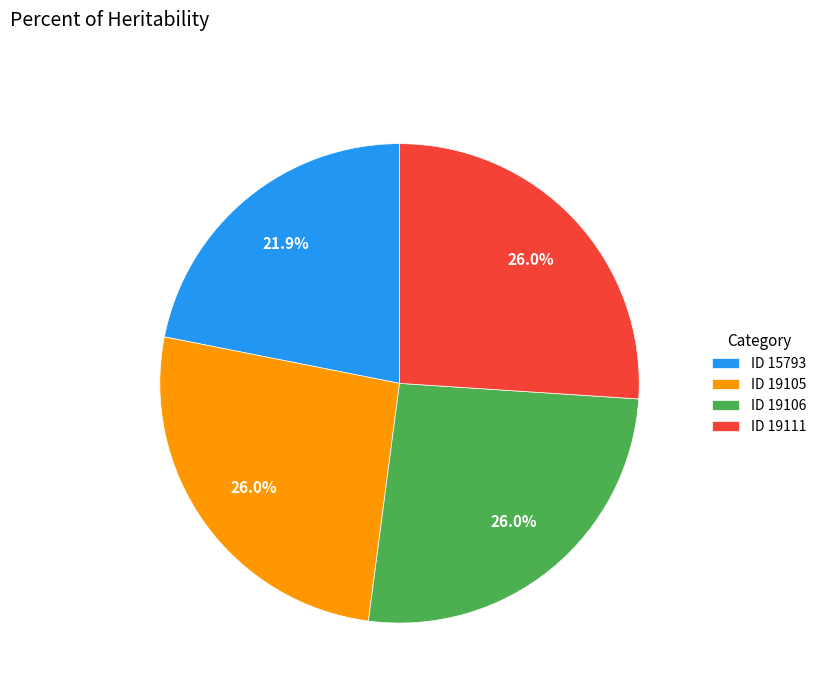

How many slices are in this pie chart?

4